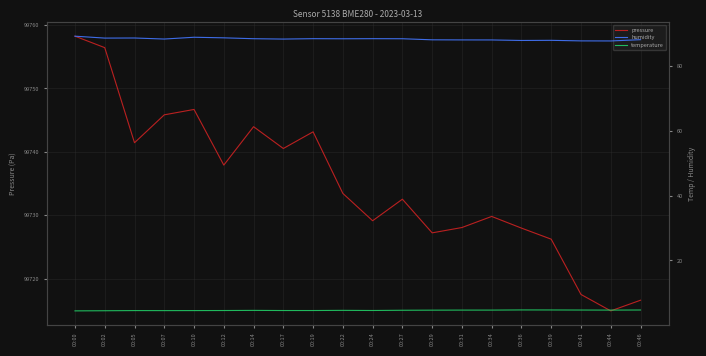

Which series has the largest total across all categories?

pressure